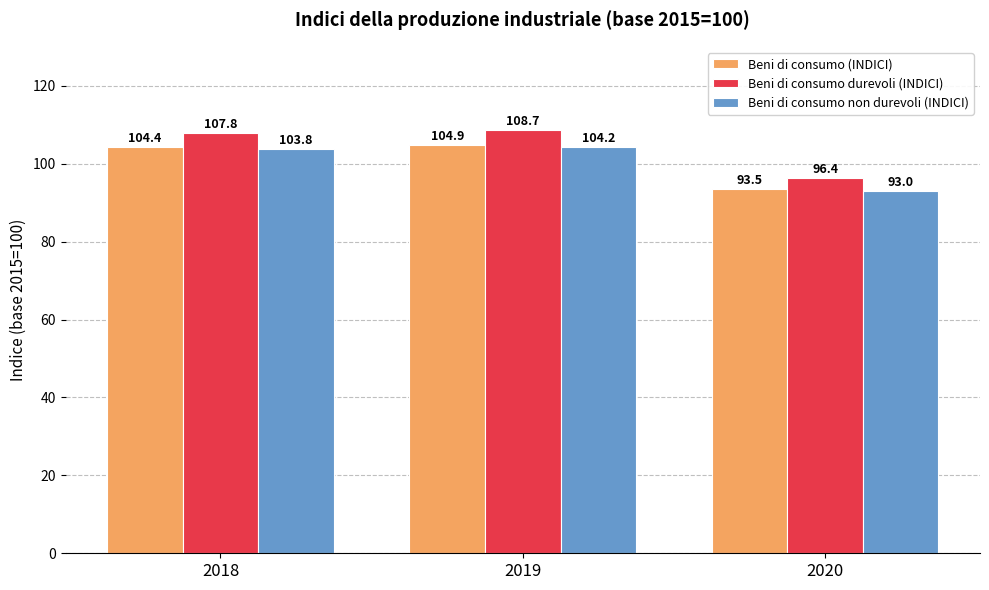

At how many categories does at least one series exceed 105?

2